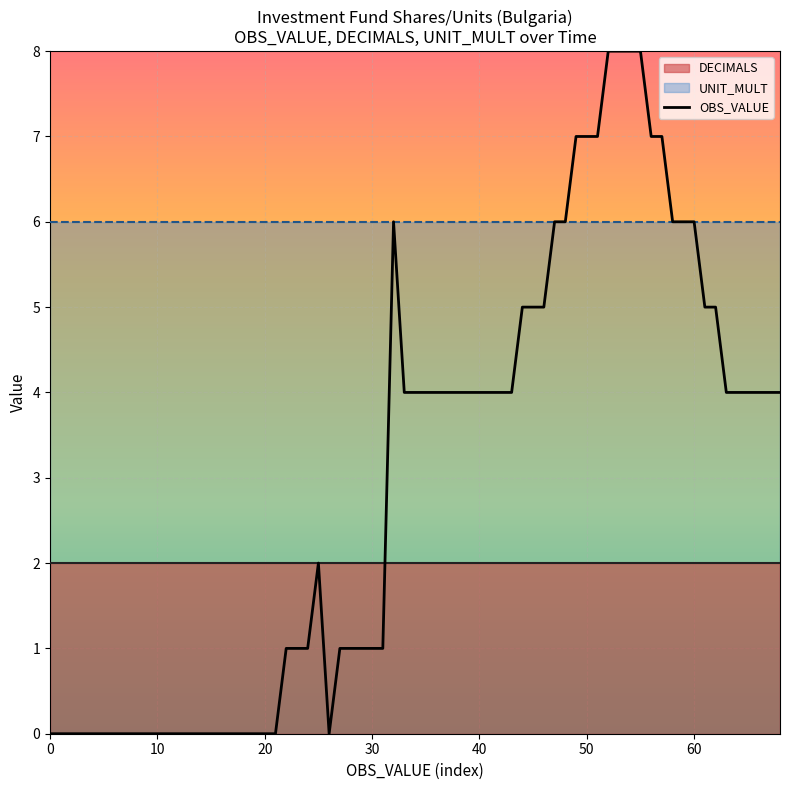

What is the maximum value for DECIMALS?

2